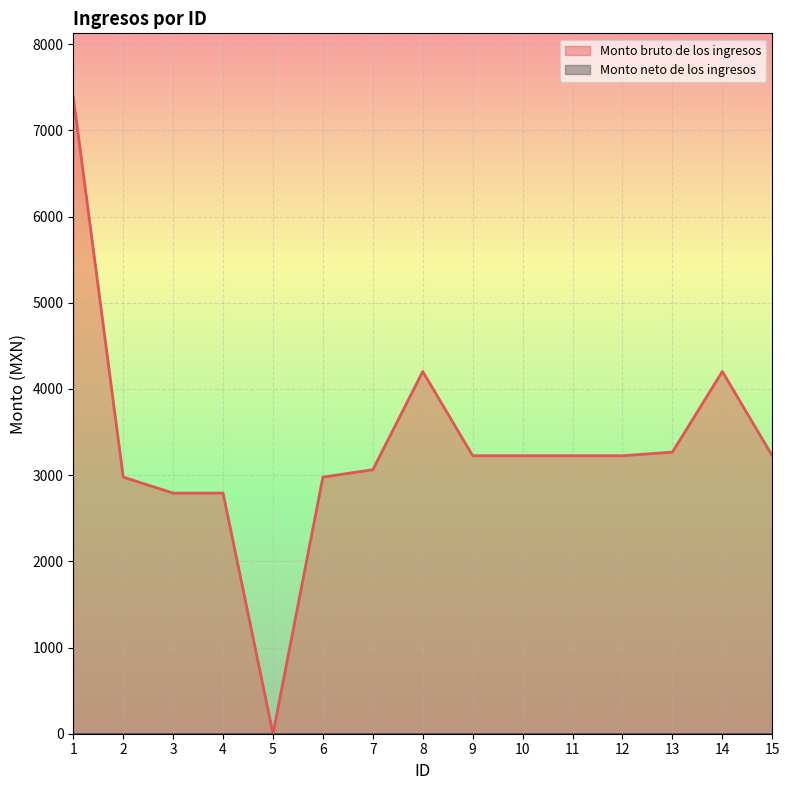

How many data points does each series have?

15